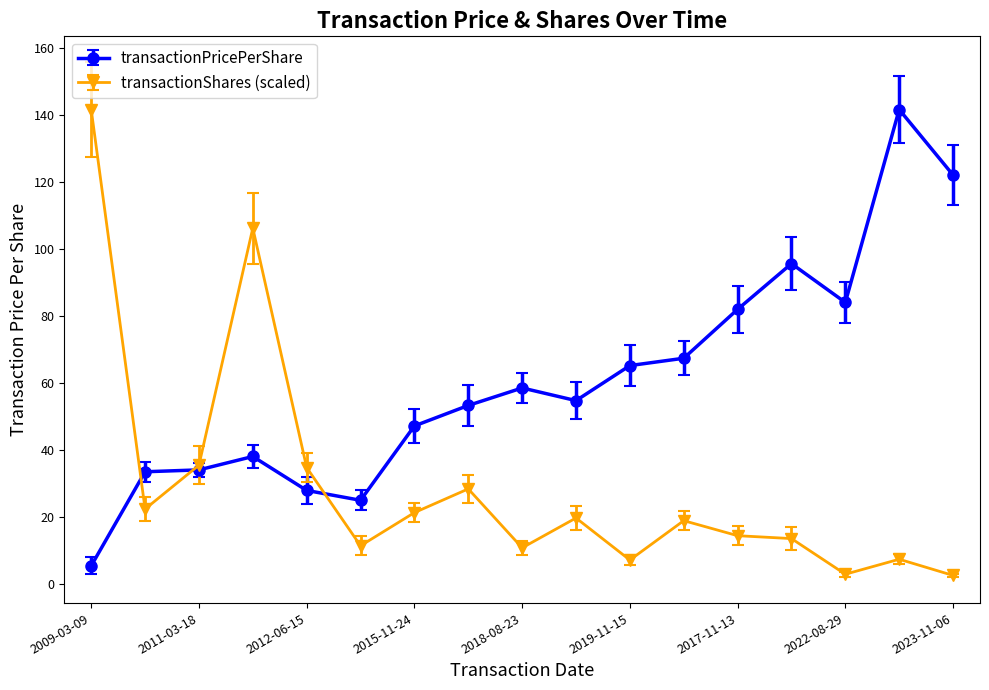

What is the value of the transactionShares (scaled) point at the 1st from the left?

141.6